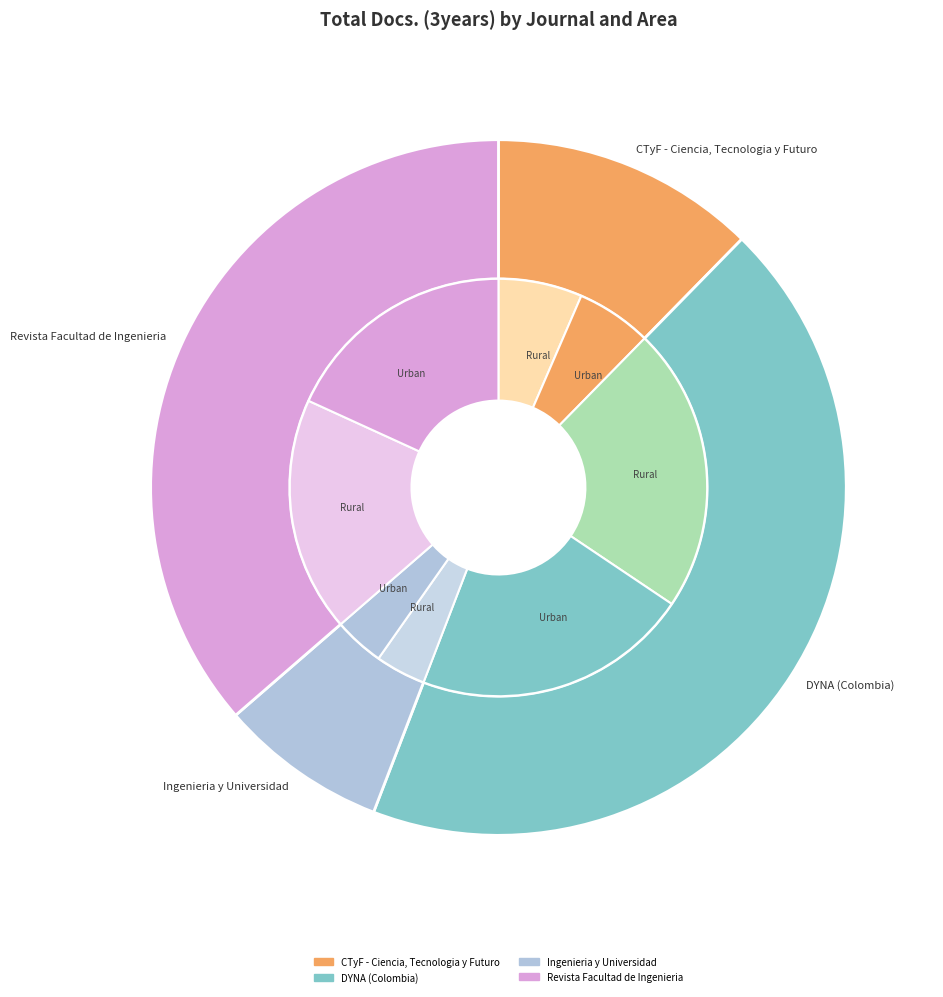

To the nearest percent, what percentage of the pie is DYNA (Colombia)?

44%